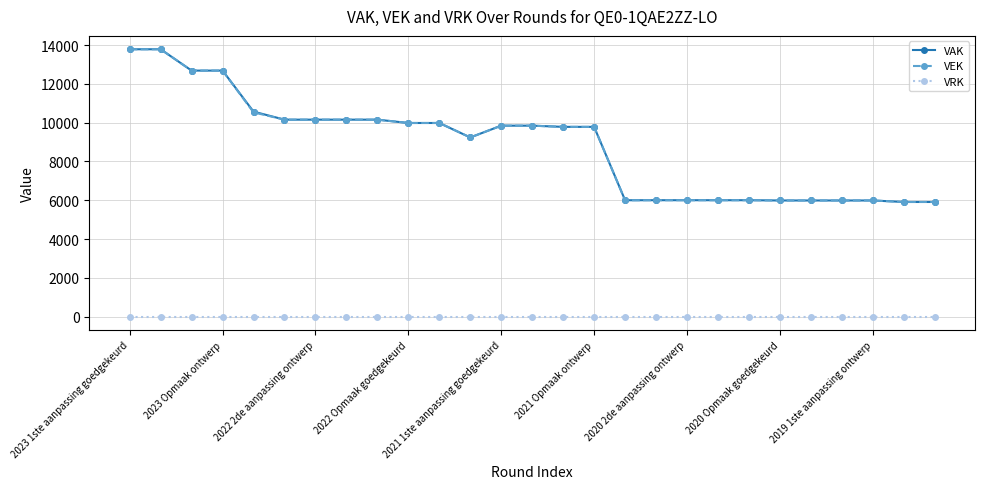

What is the maximum value for VAK?

13786